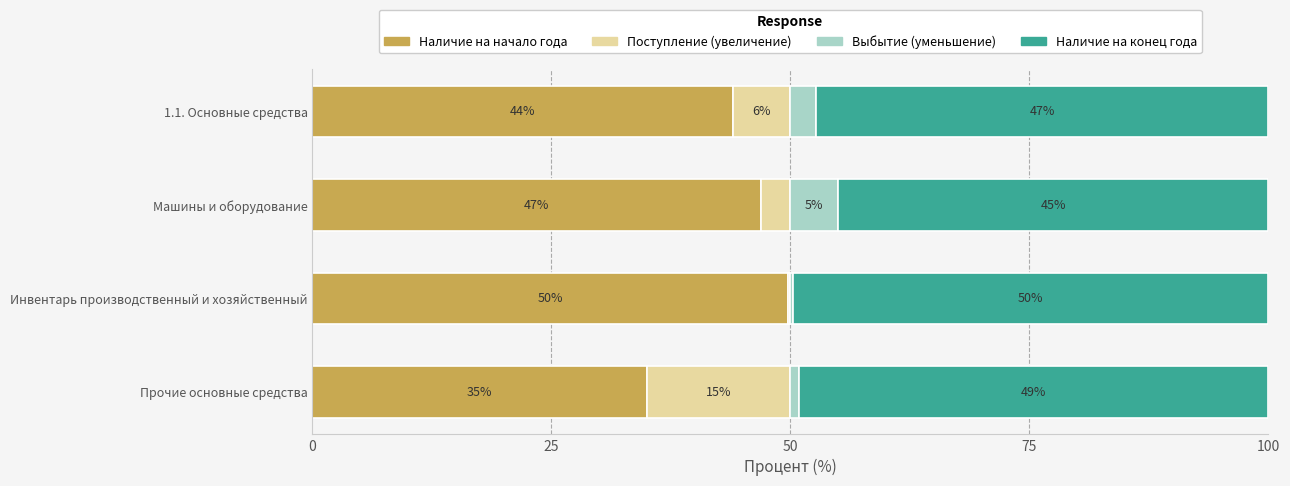

What is the total value across all series at Прочие основные средства?

100.0